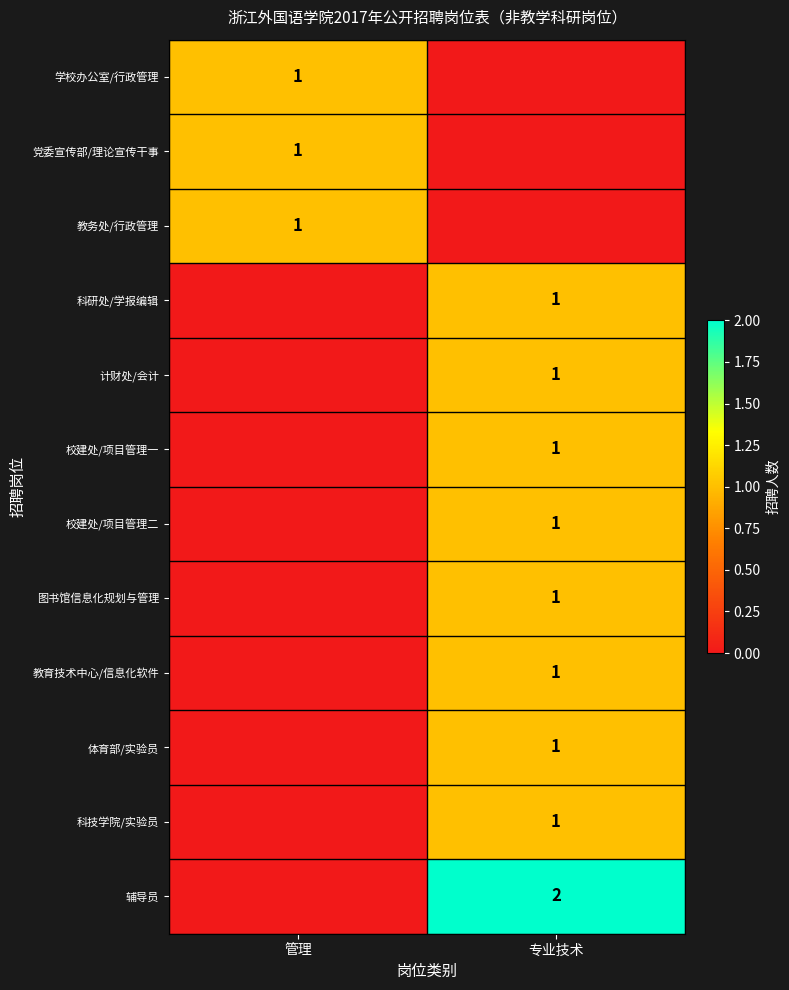

Is it true that 科研处/学报编辑 equals 1 at 专业技术?

True